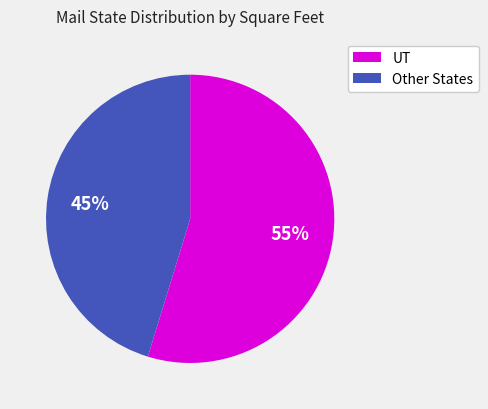

Is it true that UT is 55% of the pie?

True